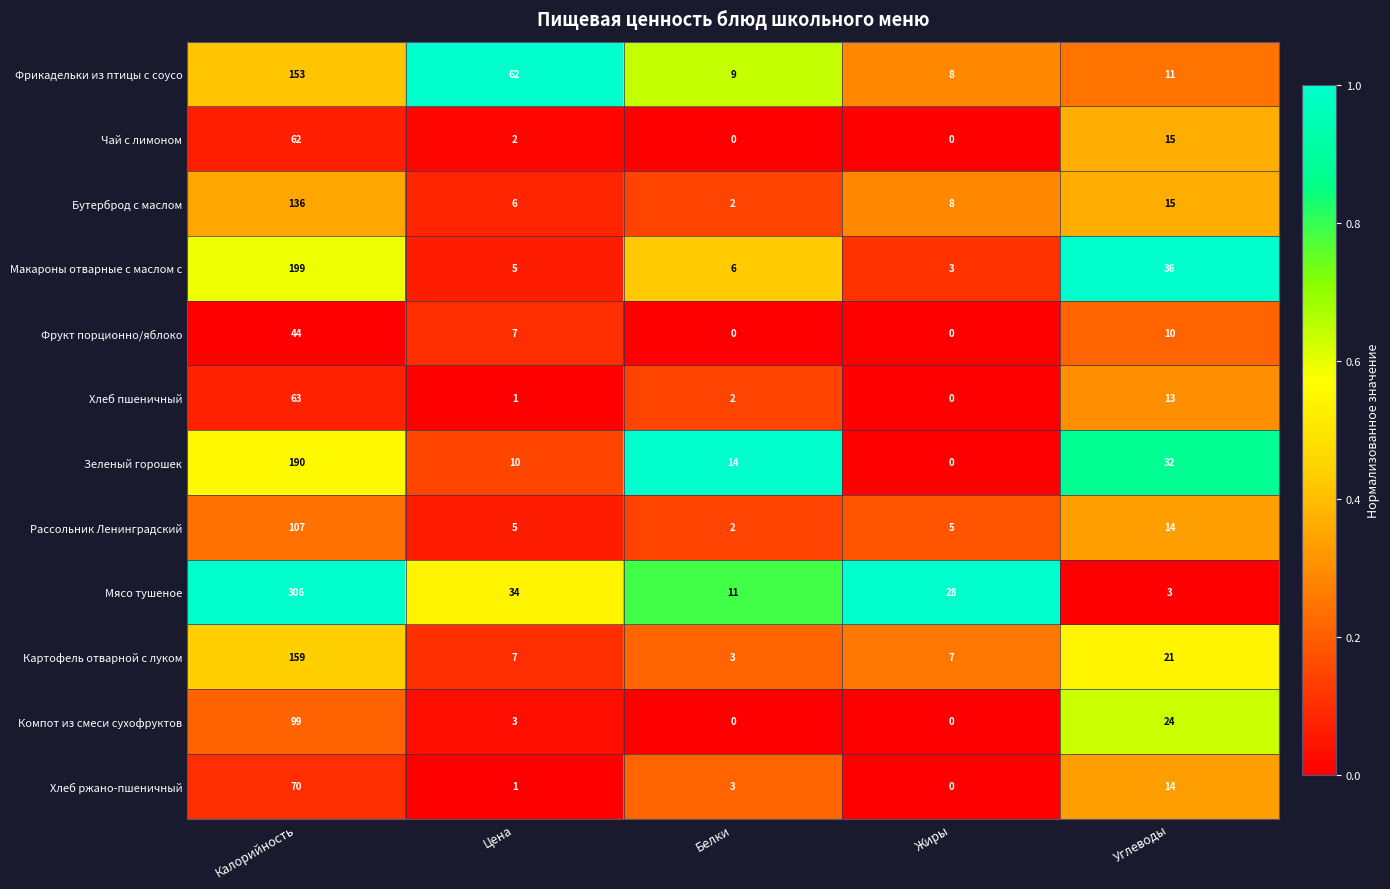

List the series in order of their peak value, lowest first.

Фрукт порционно/яблоко, Чай с лимоном, Хлеб пшеничный, Хлеб ржано-пшеничный, Компот из смеси сухофруктов, Рассольник Ленинградский, Бутерброд с маслом, Фрикадельки из птицы с соусо, Картофель отварной с луком, Зеленый горошек, Макароны отварные с маслом с, Мясо тушеное